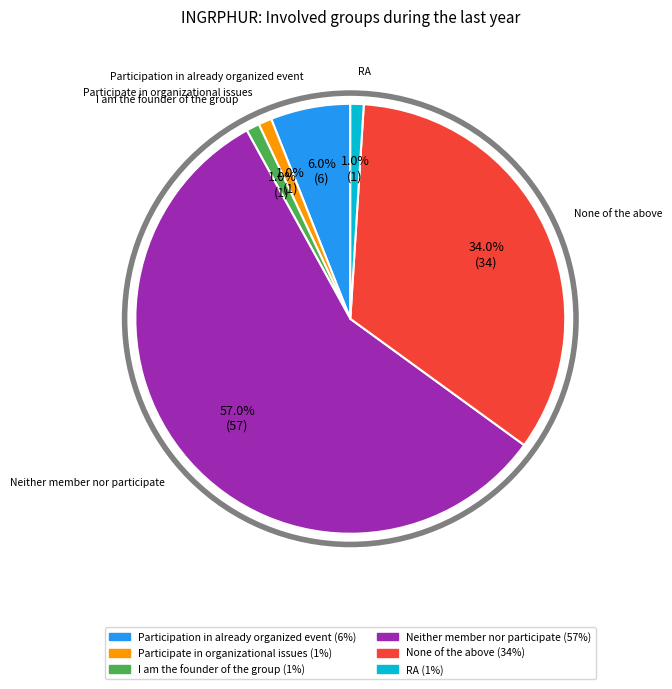

Which category has the biggest portion of the pie?

Neither member nor participate